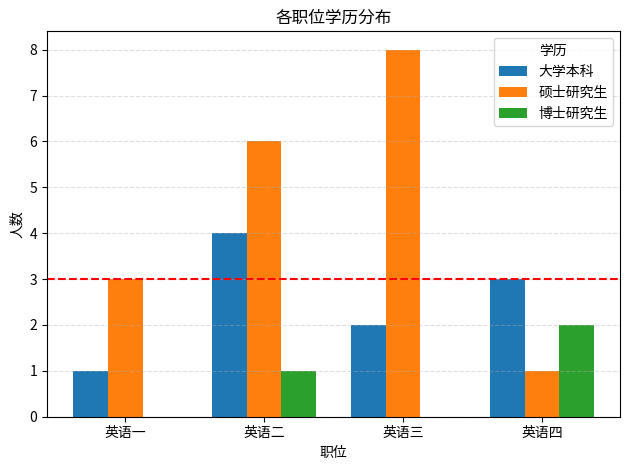

What value does the 硕士研究生 series have at 英语三?

8